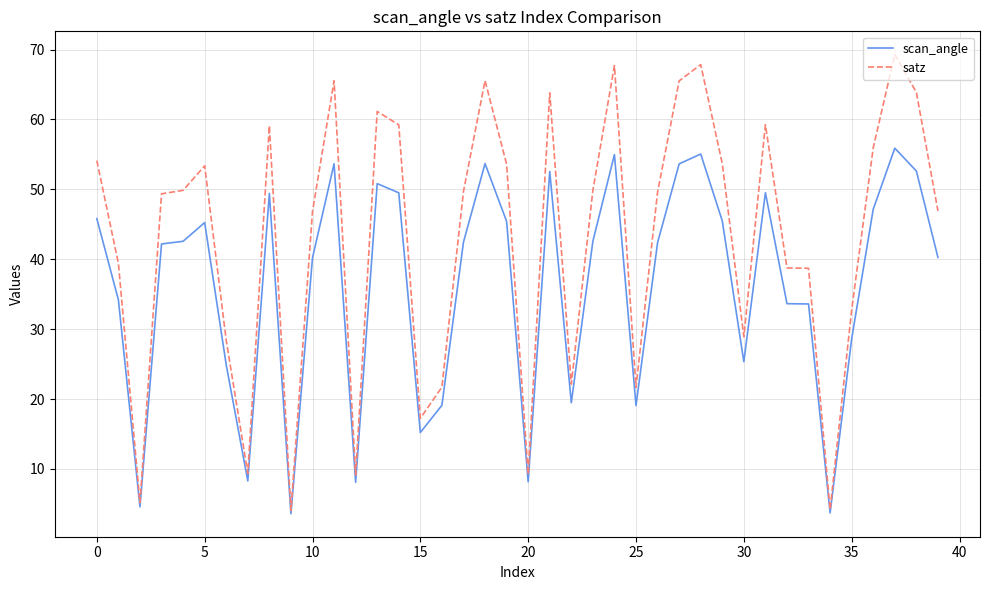

What is the greatest value displayed?

69.3